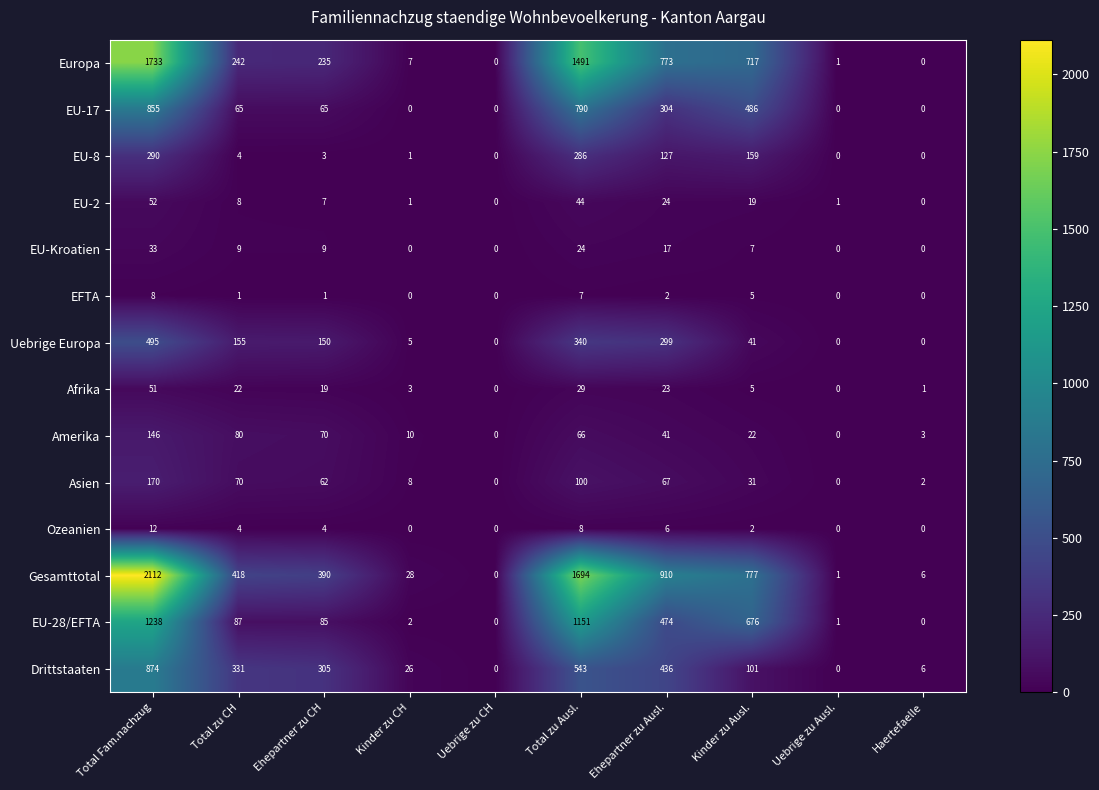

Where does the Ozeanien series first go above 4?

Total Fam.nachzug